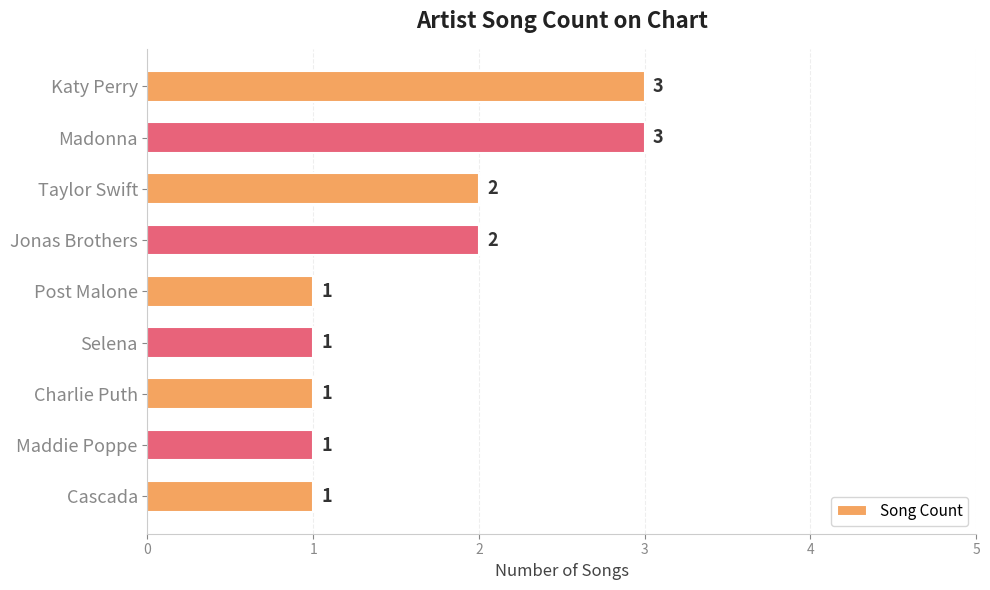

Count the values in the range 1 to 2.

7